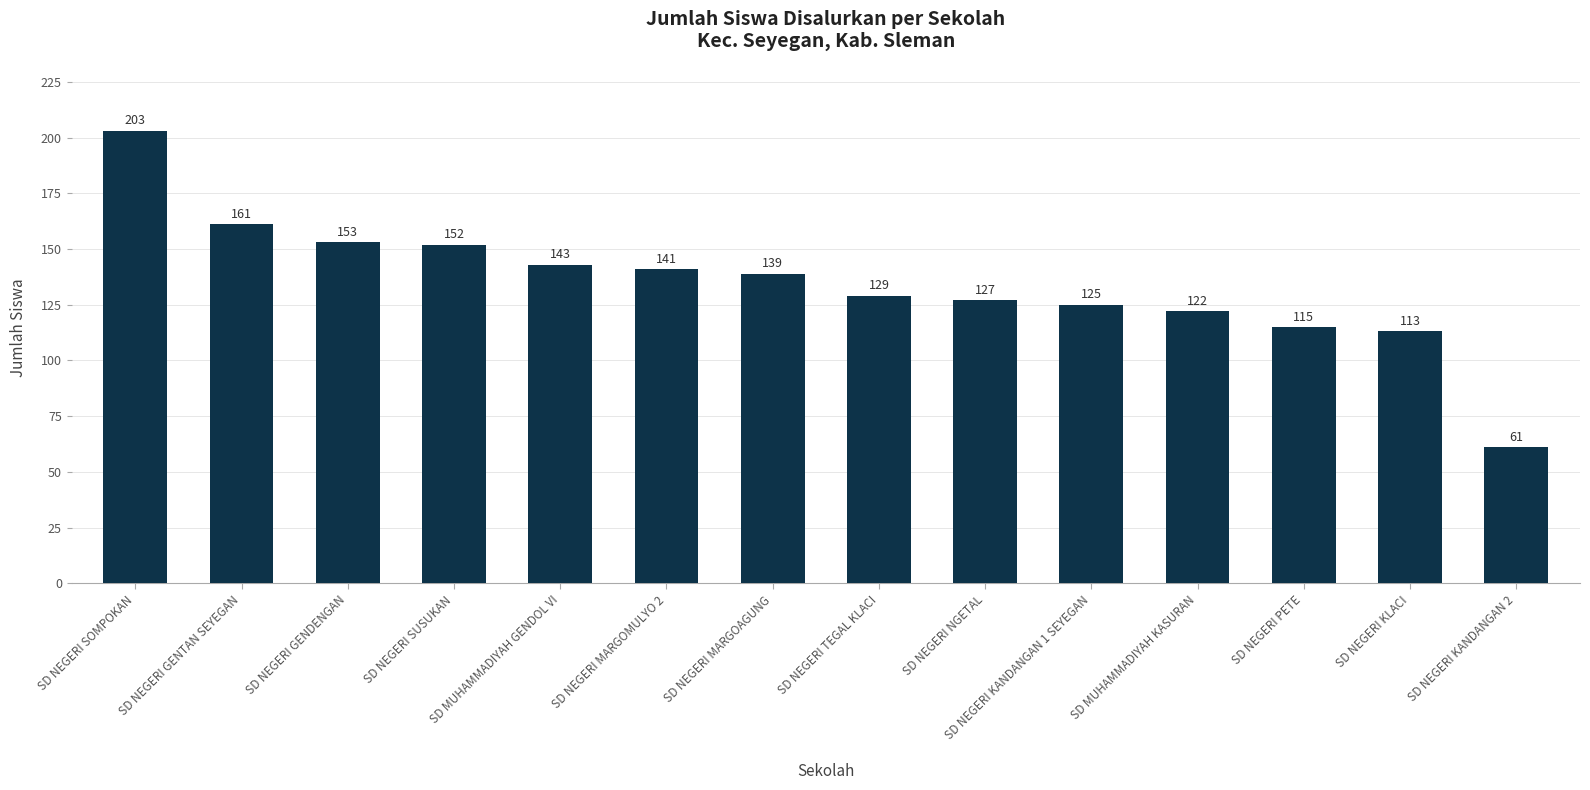

What is the approximate value at SD NEGERI MARGOMULYO 2, to the nearest 50?

150